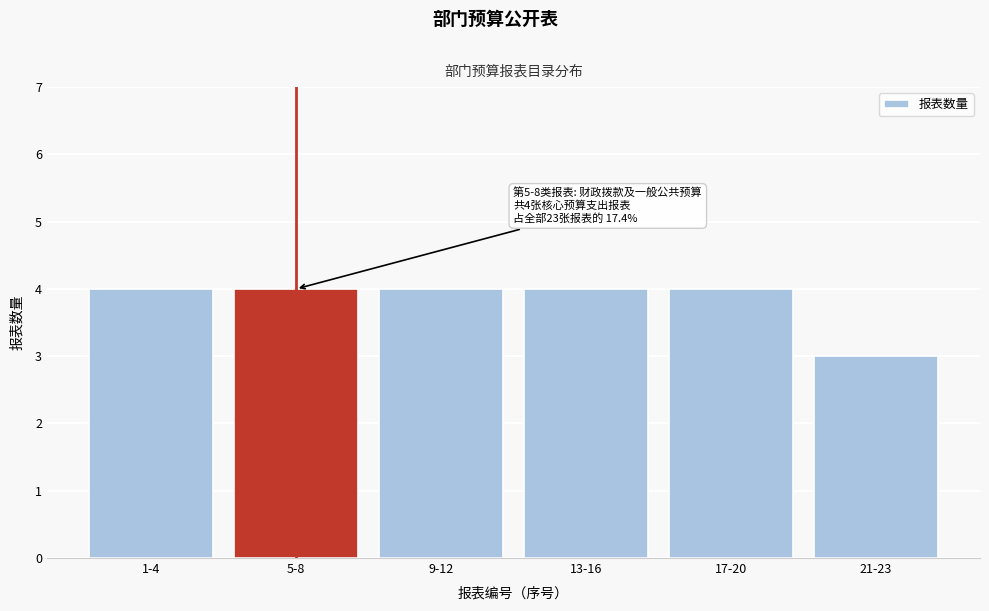

Reading left to right, extract all data points from this chart.

1-4=4	5-8=4	9-12=4	13-16=4	17-20=4	21-23=3